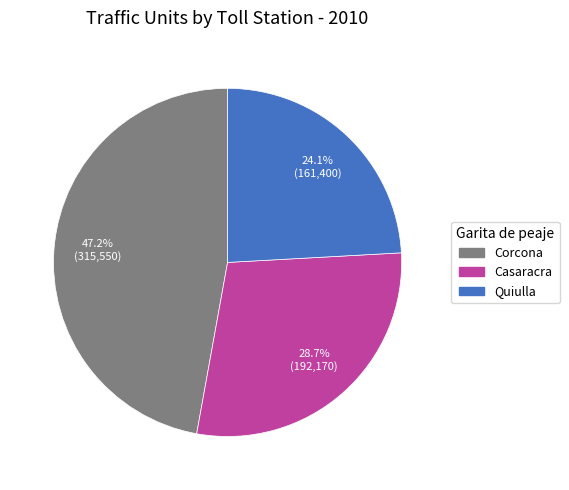

Is there a majority slice in this chart?

No